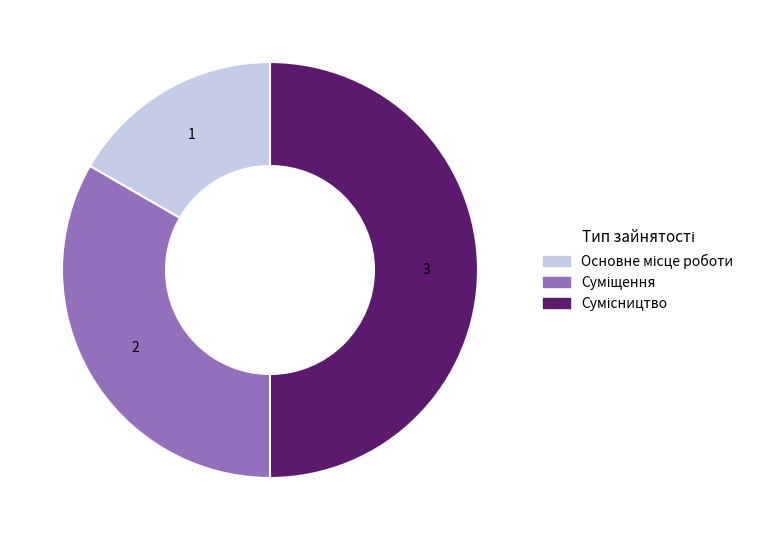

Is the sum of Суміщення and Основне місце роботи greater than half?

No